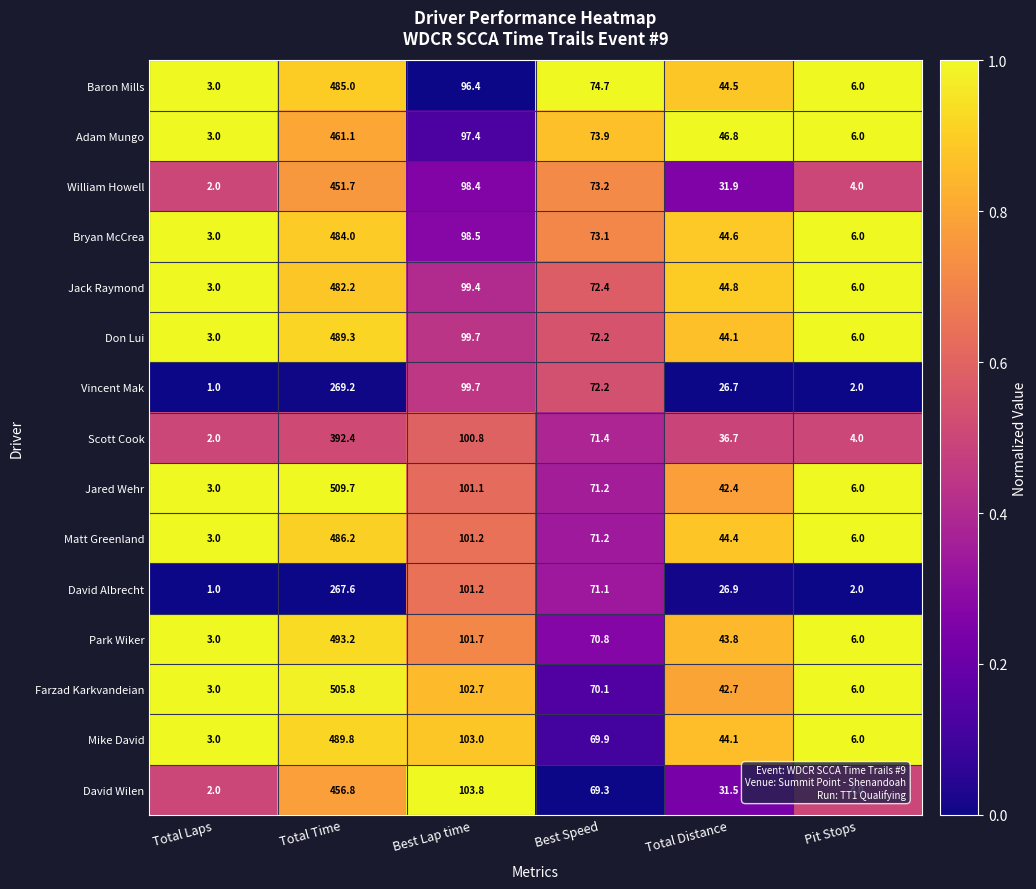

The value of William Howell at Total Laps is 2.0. True or false?

True